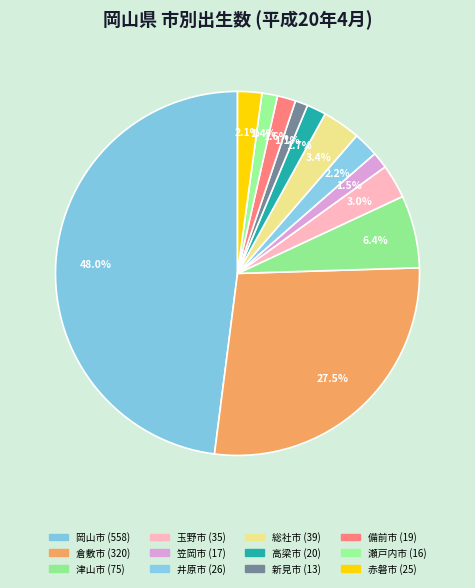

What portion of the pie excludes 備前市?

98.4%